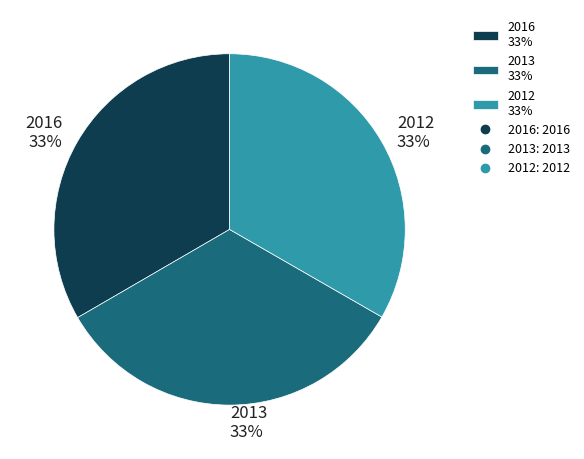

True or false: 2013 accounts for 41% of the total.

False